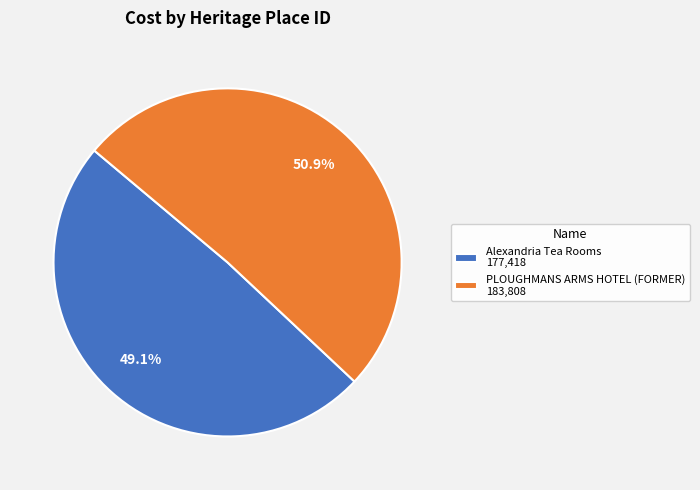

What percentage is the PLOUGHMANS ARMS HOTEL (FORMER) slice, to the nearest percent?

51%